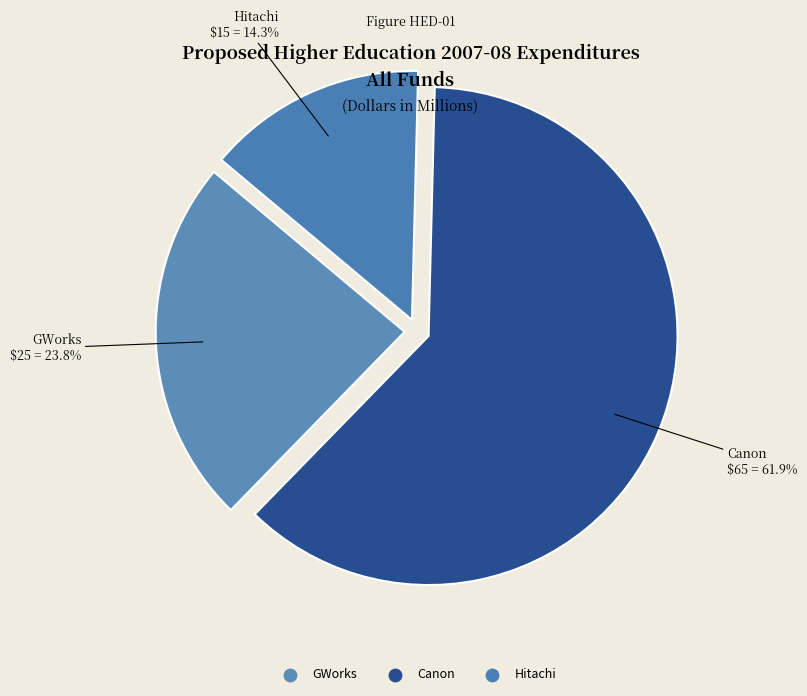

Count the number of slices in the pie.

3